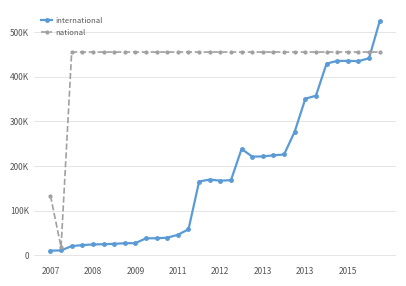

Is this an area chart (filled region under the line)?

No